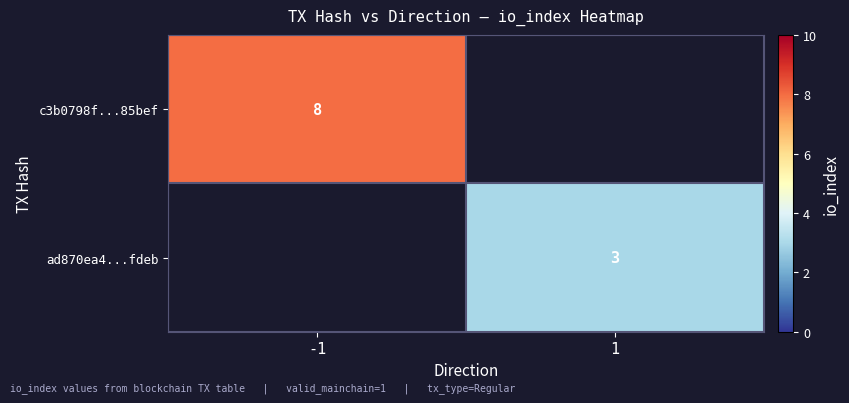

Is it true that c3b0798f...85bef equals 3 at -1?

False